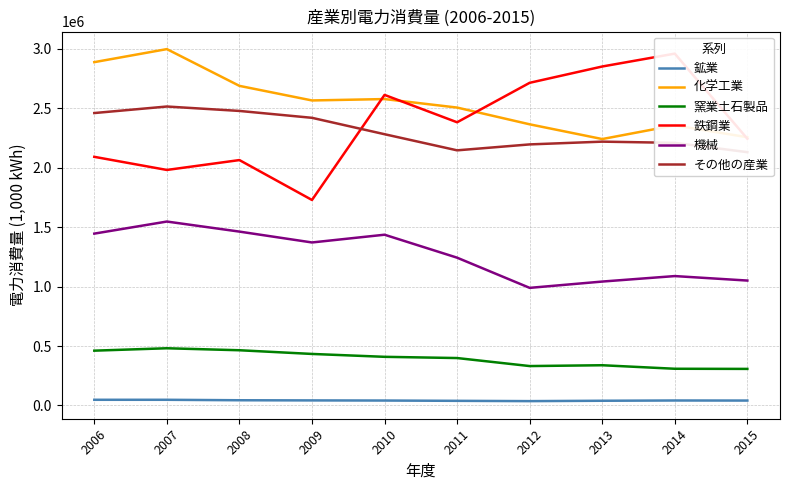

At which label does 化学工業 first exceed 2566703?

2006